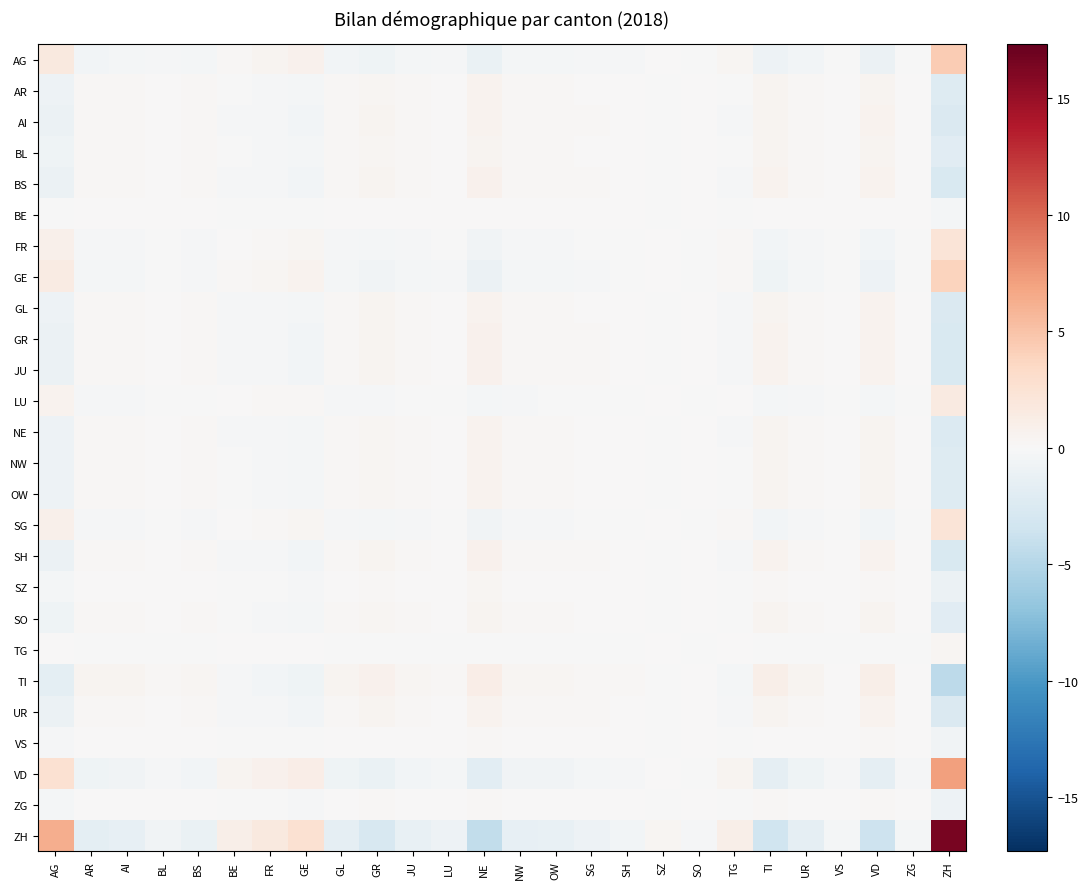

Rank the series at TI from lowest to highest value.

ZH, VD, AG, GE, FR, SG, LU, TG, BE, VS, ZG, SZ, SO, BL, AR, NW, OW, NE, GL, AI, UR, GR, JU, BS, SH, TI